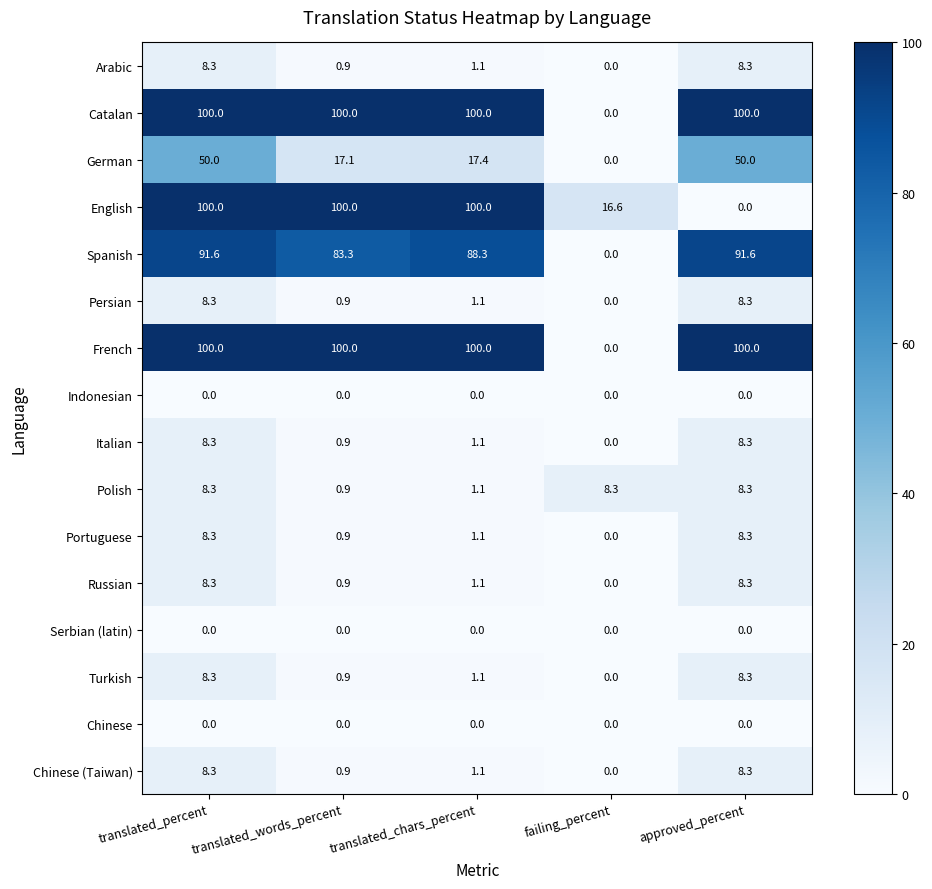

What is the sum of all Portuguese values?

18.6